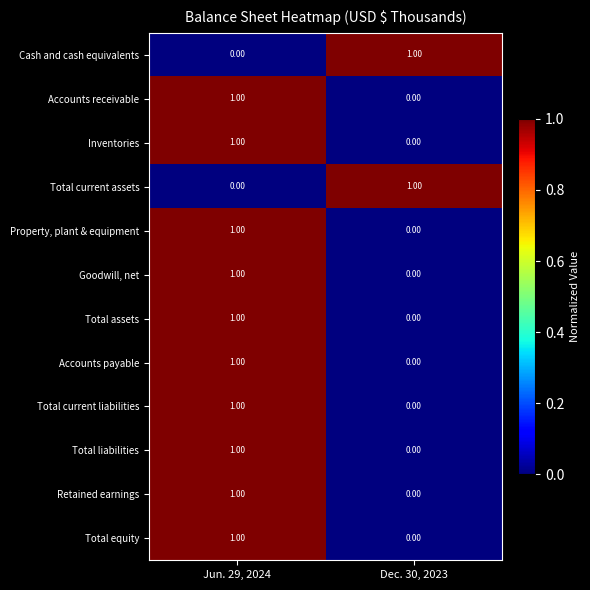

What is the total value across all series at Jun. 29, 2024?

10